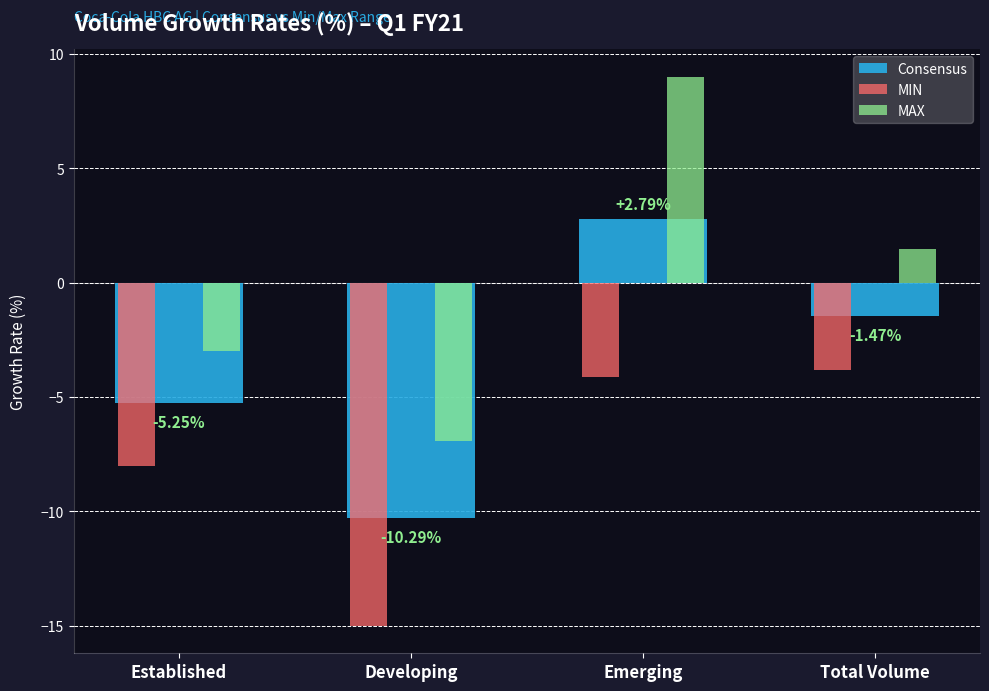

What is the greatest value displayed?

9.0